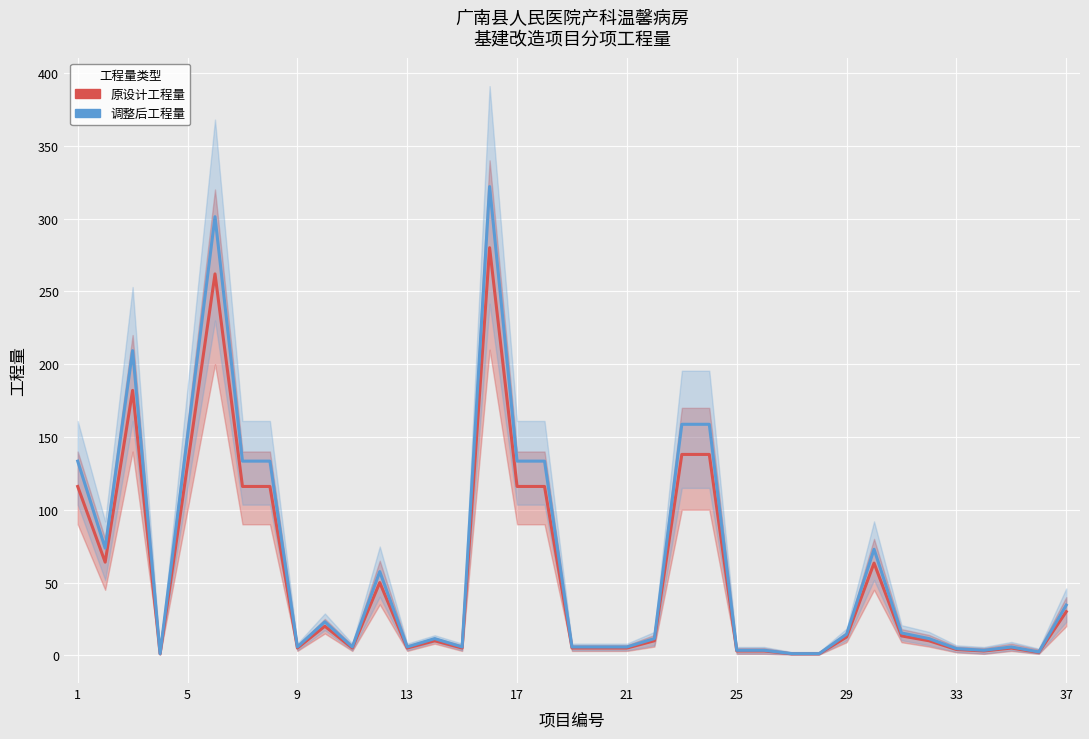

True or false: 原设计工程量 and 调整后工程量 cross at least once.

False